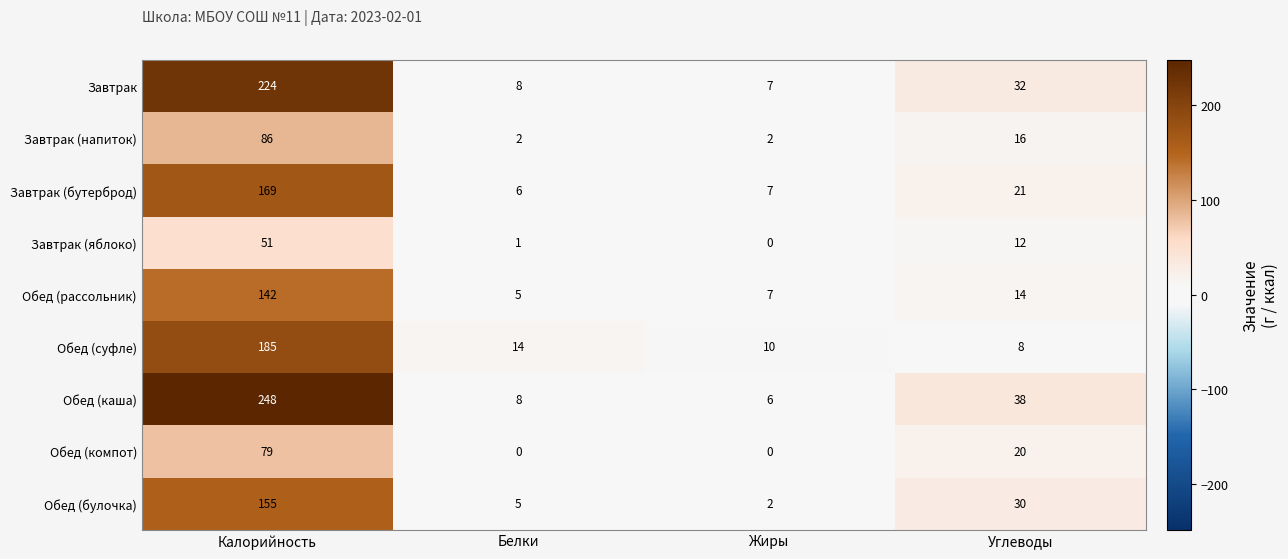

At which category is the sum across all series the highest?

Калорийность